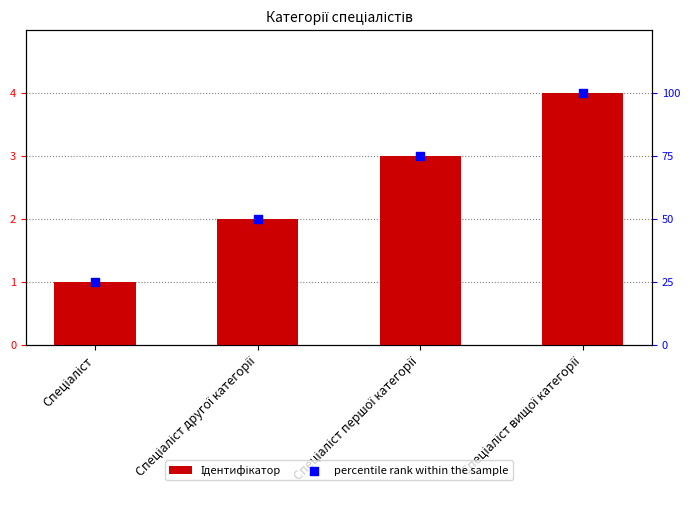

At how many categories does at least one series exceed 54?

2